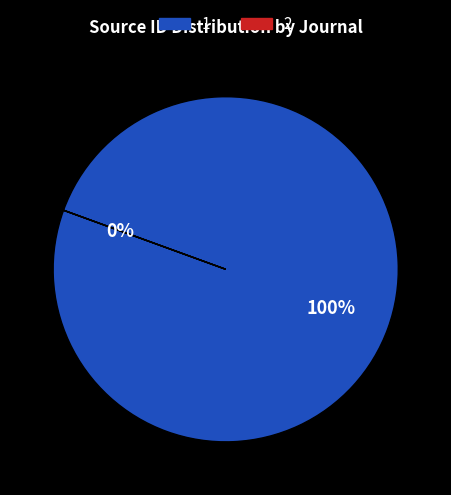

To the nearest percent, what is the difference between the Journal of Mining Science and Journal of Mines, Metals and Fuels slice percentages?

100%